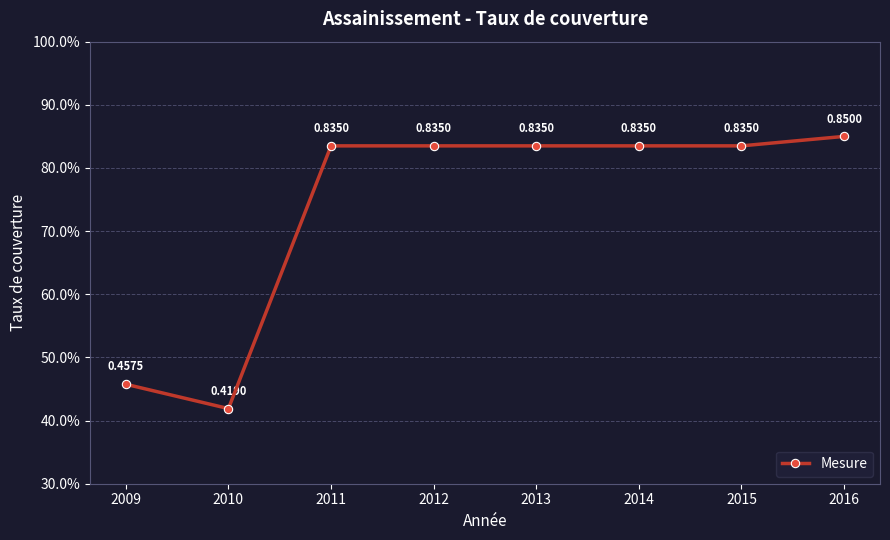

Does the chart display data point markers on the line(s)?

Yes